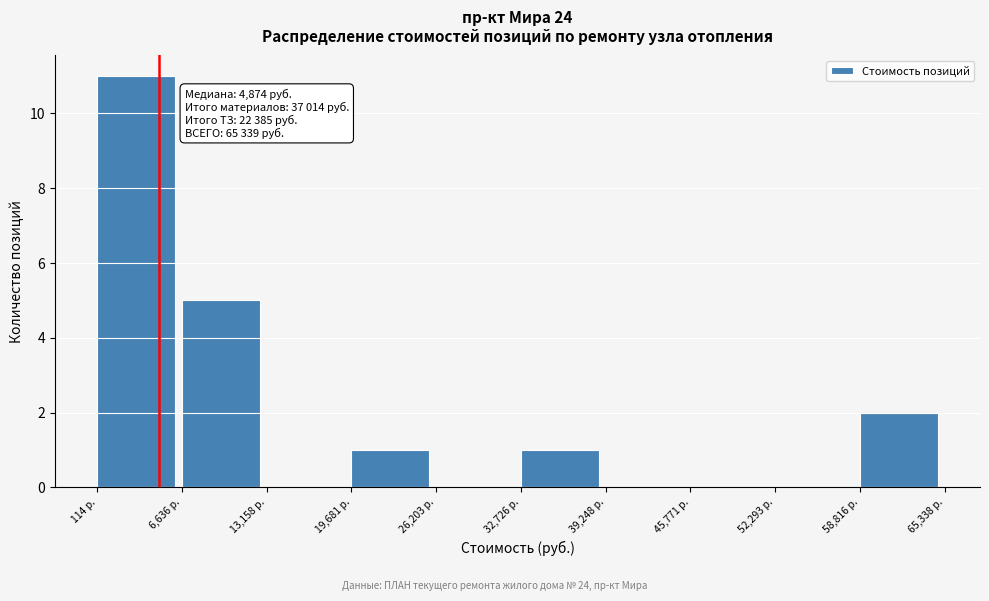

Over which range of the x-axis is the bar tallest?

0 to 7000